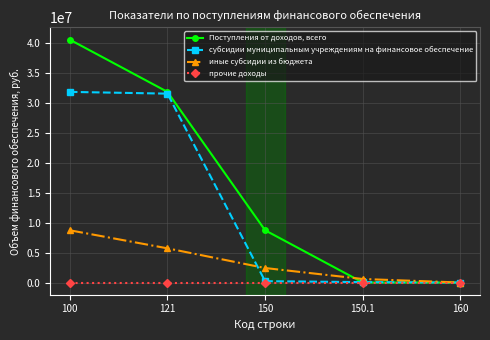

True or false: субсидии муниципальным учреждениям на финансовое обеспечение has more than 2 interior local peaks.

False